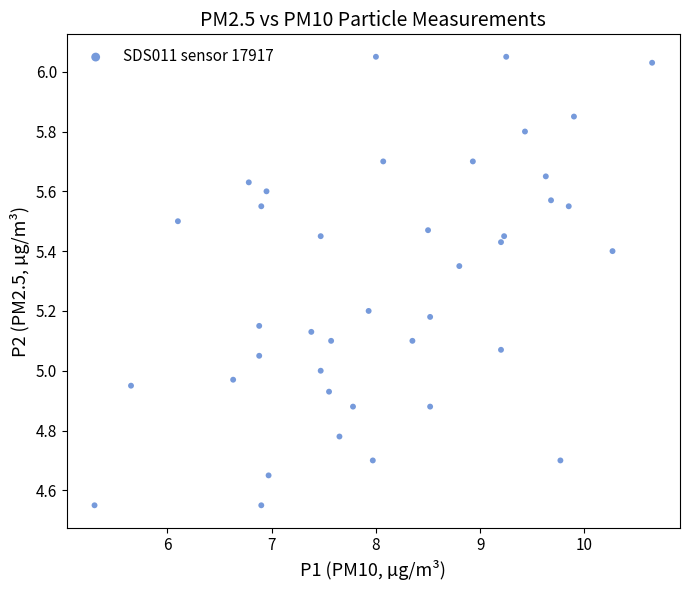

What is the range of Y values (max minus min)?

1.5